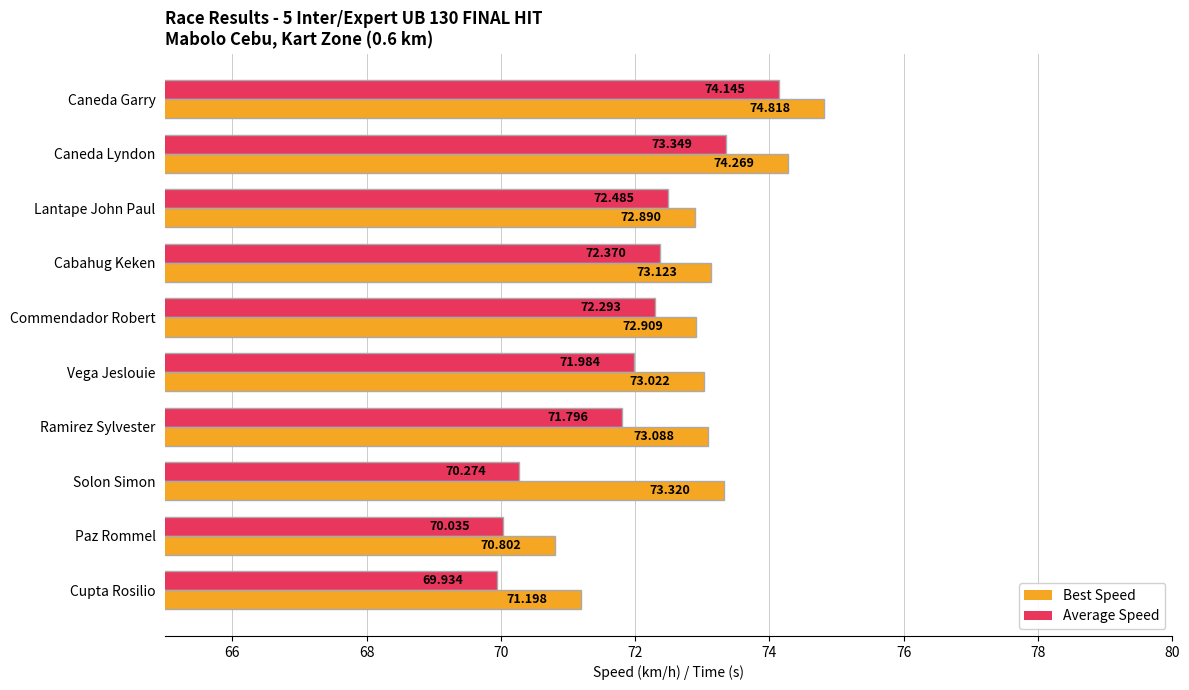

Rank the categories by Average Speed value from lowest to highest.

Cupta Rosilio, Paz Rommel, Solon Simon, Ramirez Sylvester, Vega Jeslouie, Commendador Robert, Cabahug Keken, Lantape John Paul, Caneda Lyndon, Caneda Garry